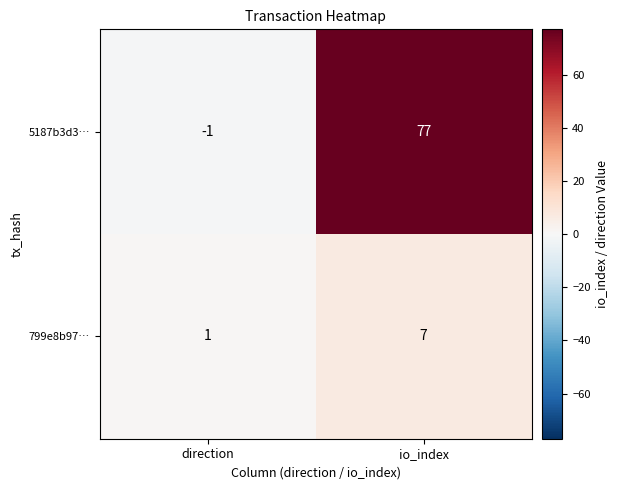

How many values in 5187b3d3… are below zero?

1